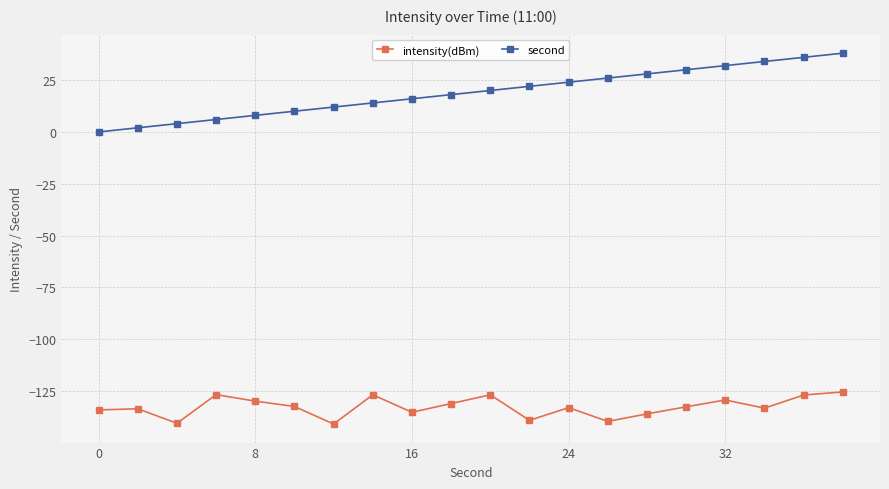

What is the average value of the second series?

19.0